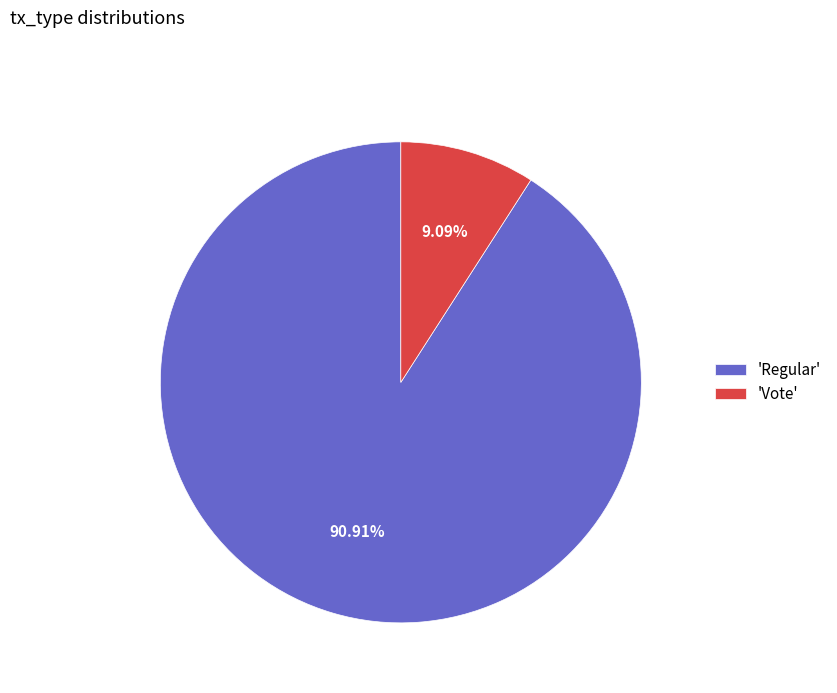

Between 'Regular' and 'Vote', which is larger?

'Regular'